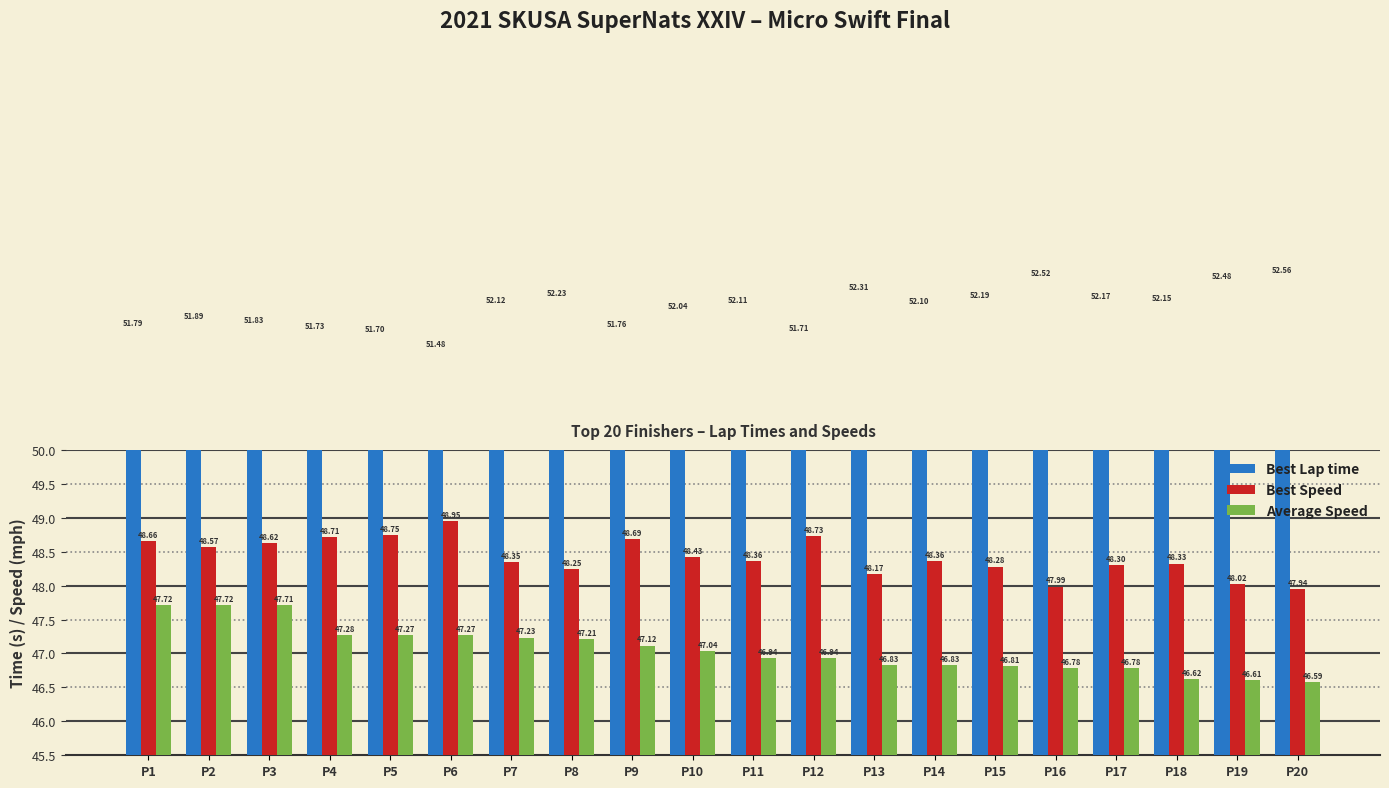

What is the difference between the maximum and minimum values in the Best Speed series?

1.0